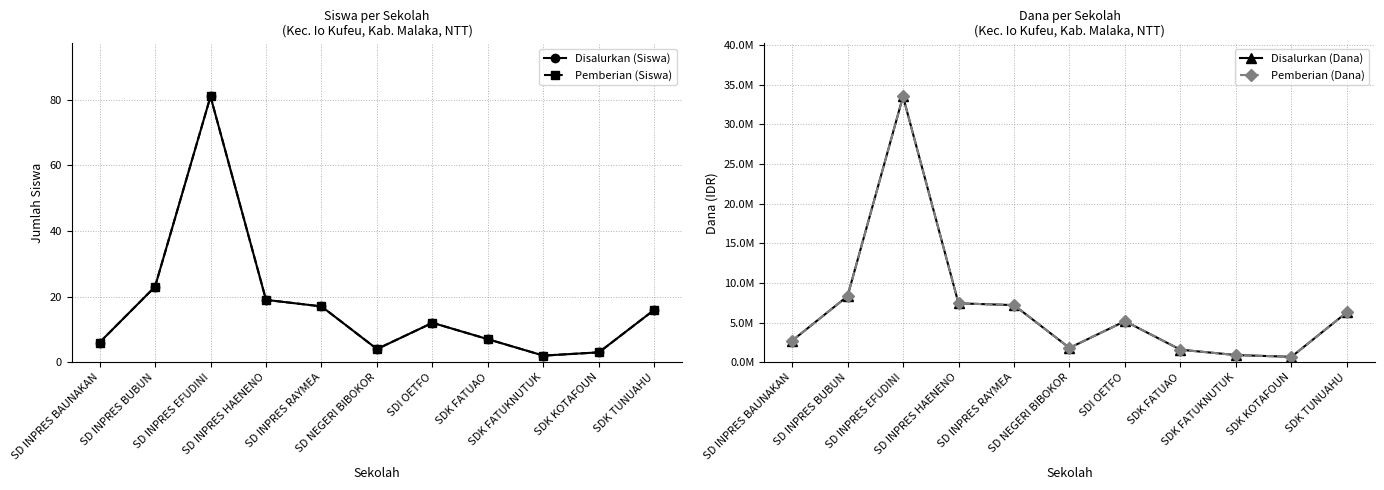

Which category has the lowest value across all series?

SDK FATUKNUTUK